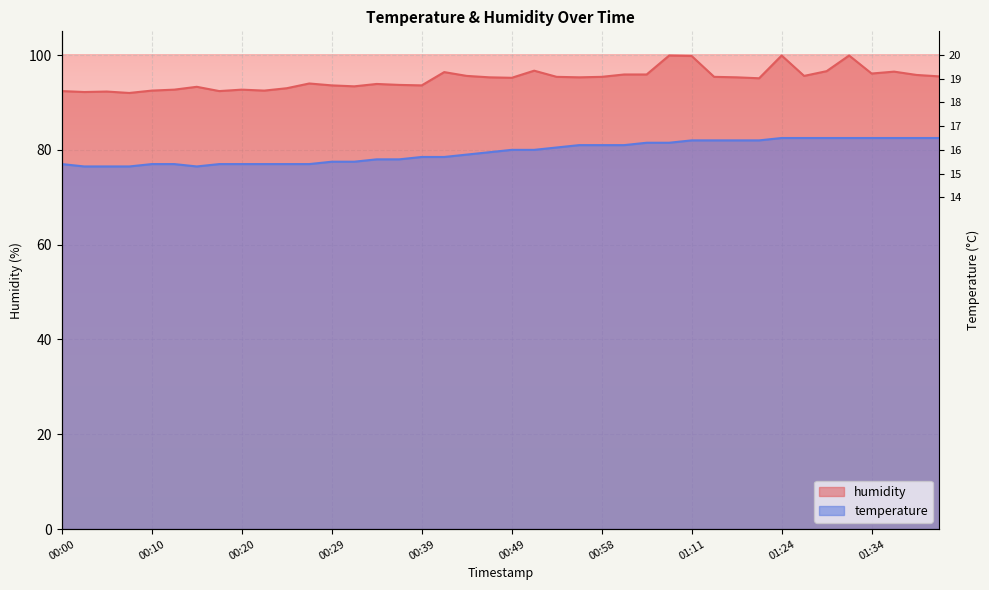

Is the value of humidity at 00:17 greater than the value of temperature at 00:37?

Yes